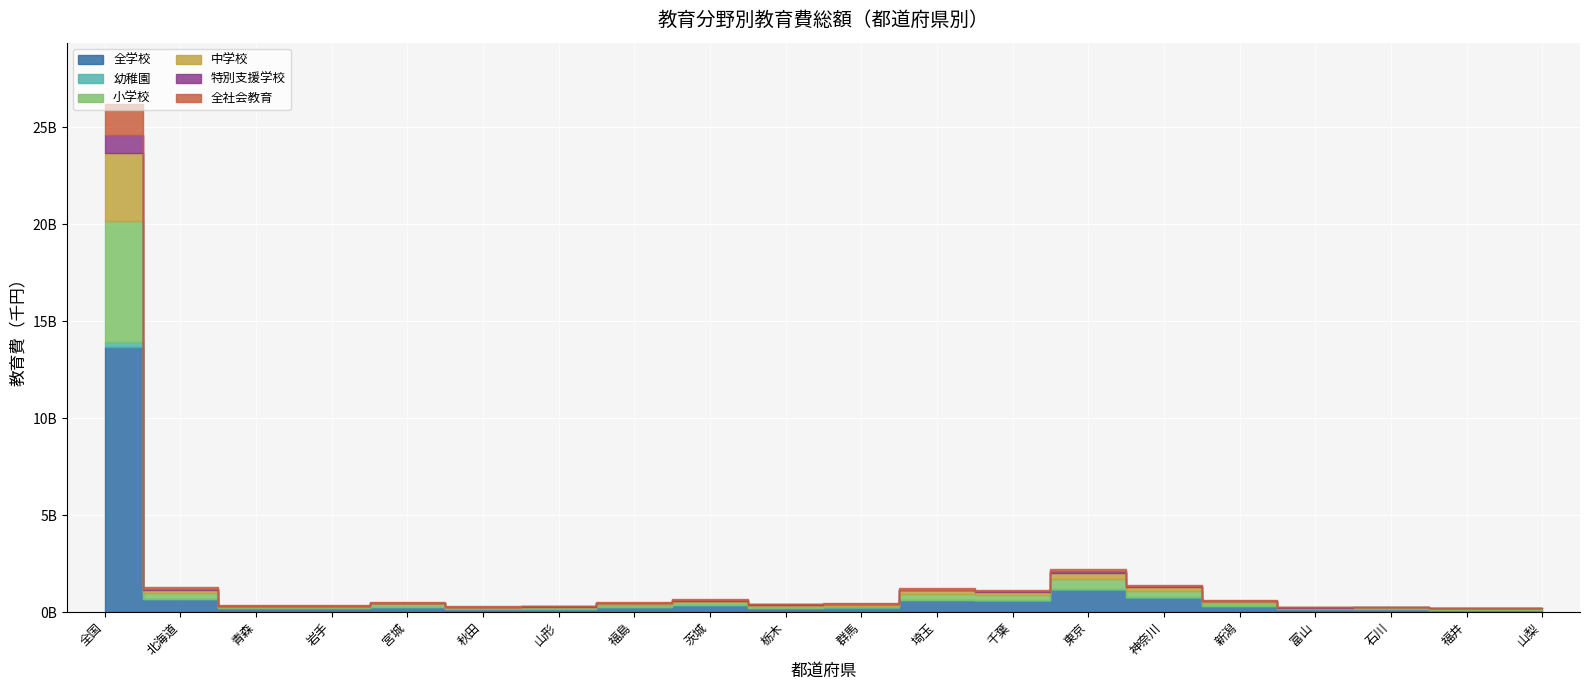

What is the difference between the highest and lowest values at 北海道?

664851478